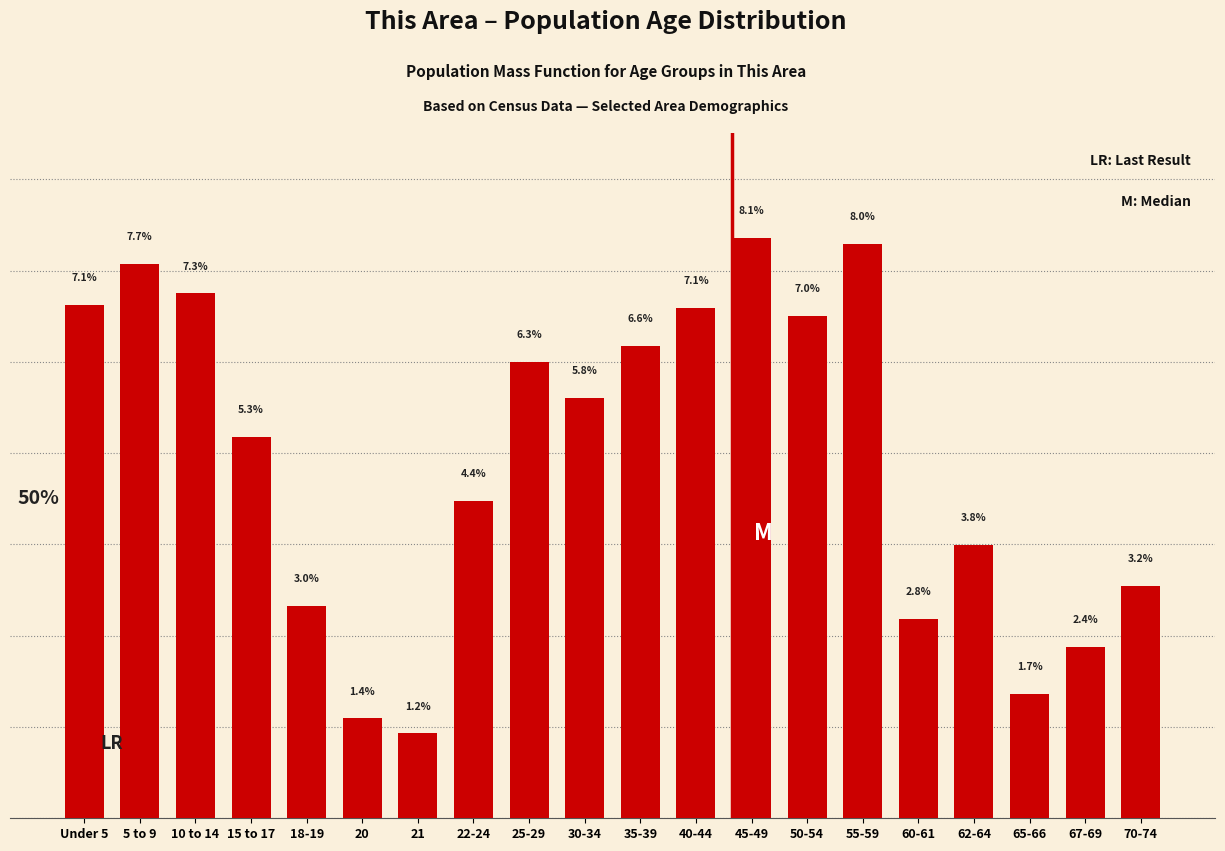

What is the label of the 10th bar from the left?

30-34